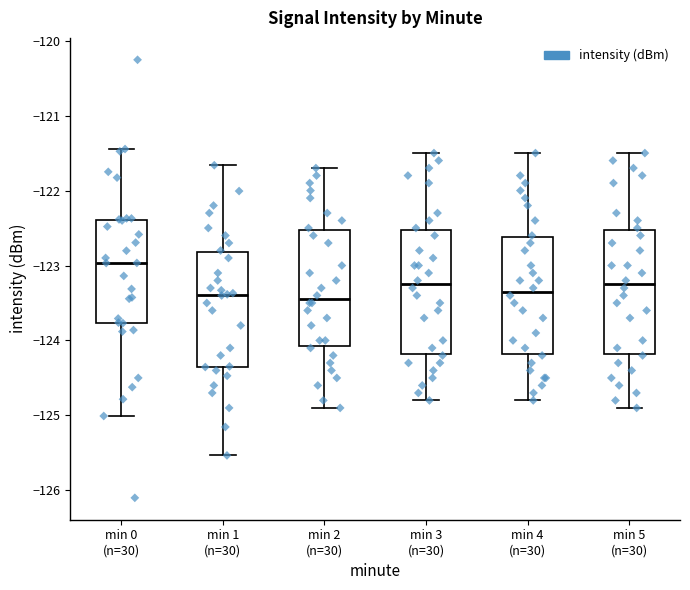

Where is the lower edge of the box for min 0 (n=30) on the y-axis? The values are not printed on the chart, so give them approximately, as read against the axis.

-123.8